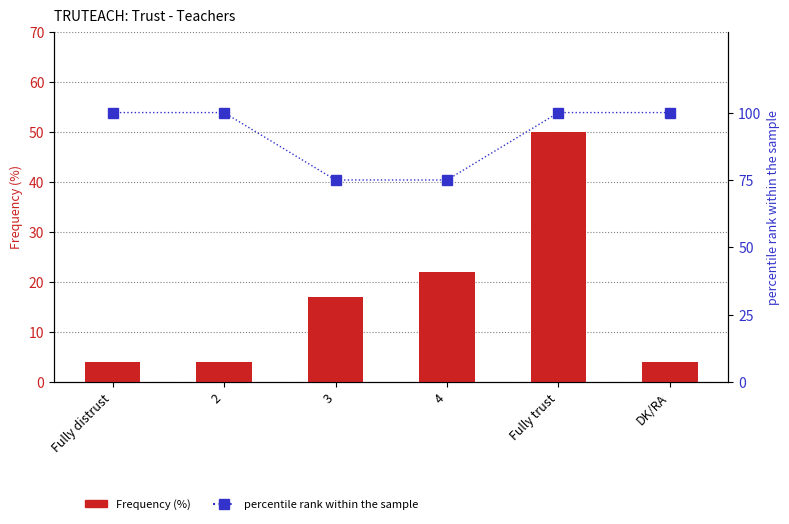

How many values in the Frequency (%) series exceed 17?

2